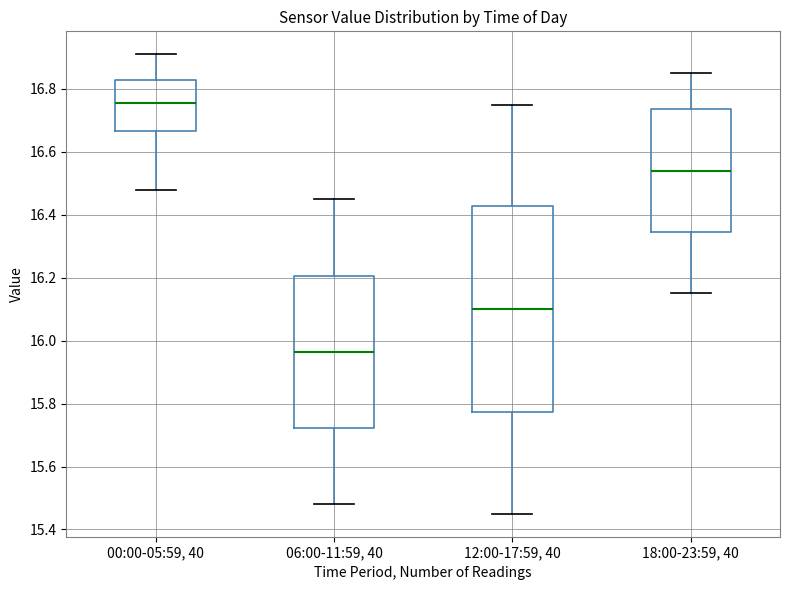

Reading left to right, transcribe this box plot: for each box, give where its median line is, the range the box spans, and where its two whiskers end, as read against the y-axis. The values are not printed on the chart, so give them approximately, as read against the axis.

00:00-05:59, 40: median 16.76, box 16.66 to 16.82, whiskers 16.48 to 16.92
06:00-11:59, 40: median 15.96, box 15.72 to 16.20, whiskers 15.48 to 16.46
12:00-17:59, 40: median 16.10, box 15.78 to 16.42, whiskers 15.46 to 16.76
18:00-23:59, 40: median 16.54, box 16.34 to 16.74, whiskers 16.16 to 16.86